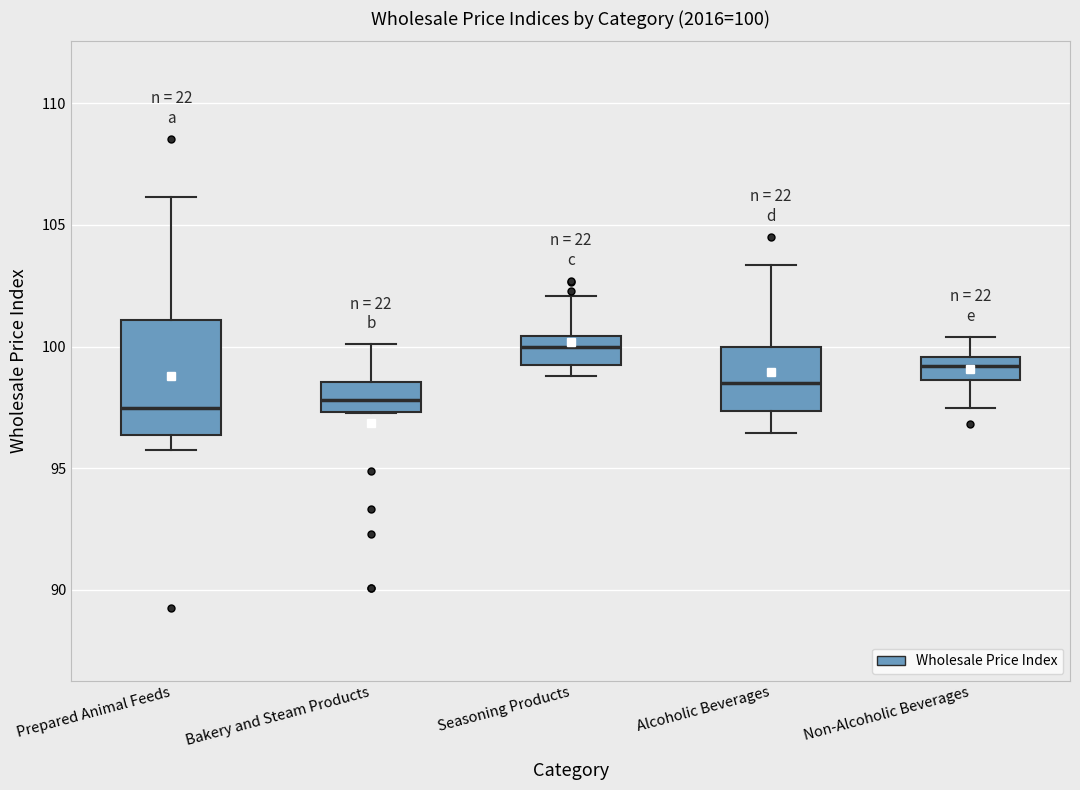

Which box's median line is the highest?

Seasoning Products